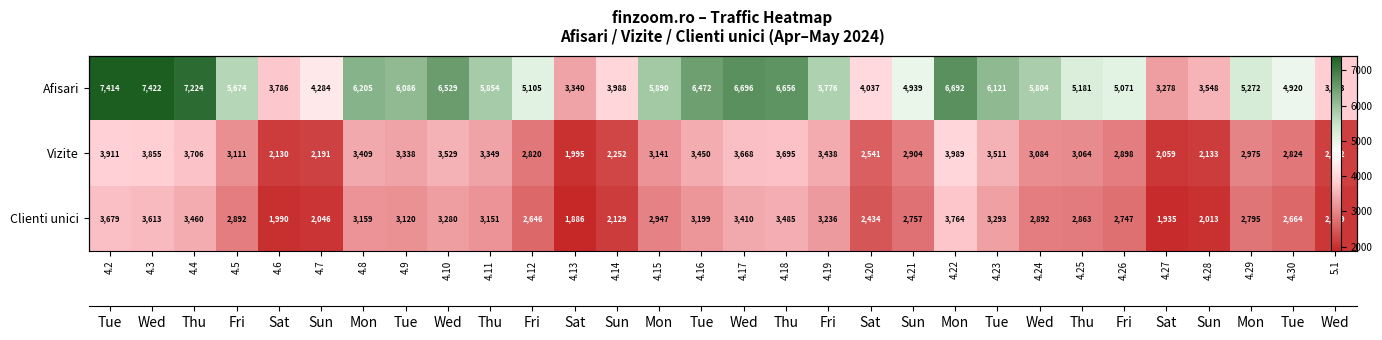

What is the difference between the second highest and minimum values in the Vizite series?

1916